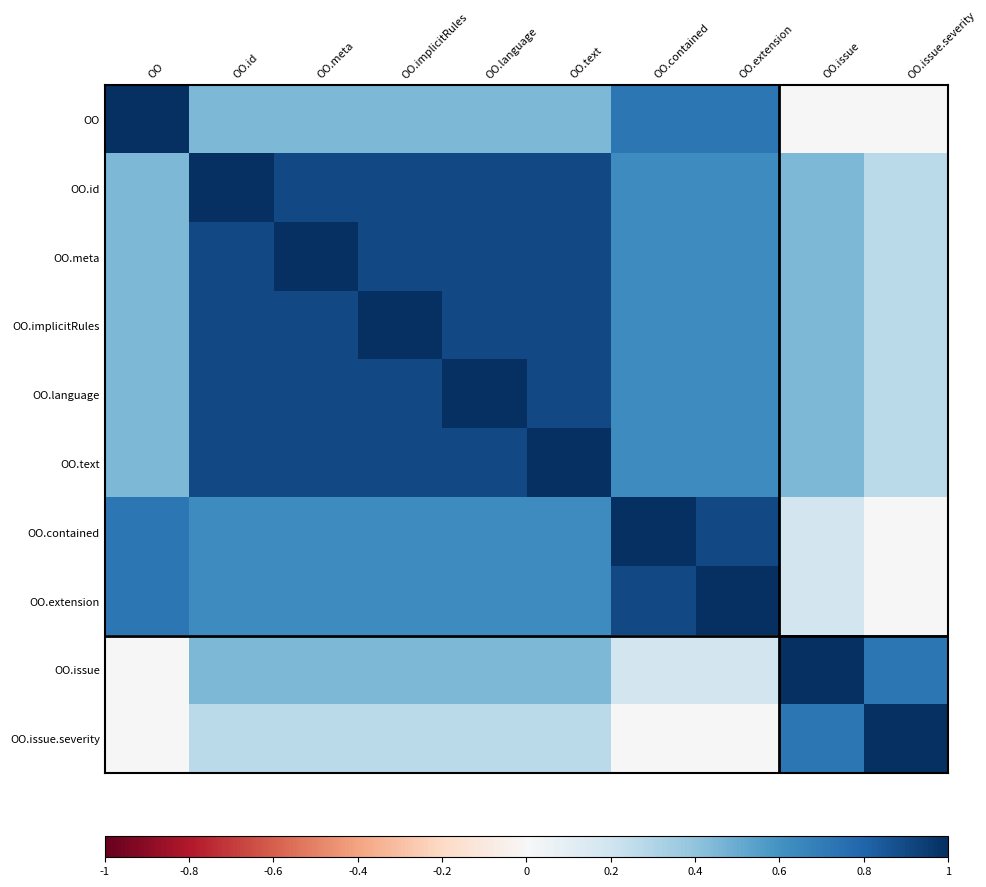

Which has a higher value, OO.text or OO.id?

OO.text